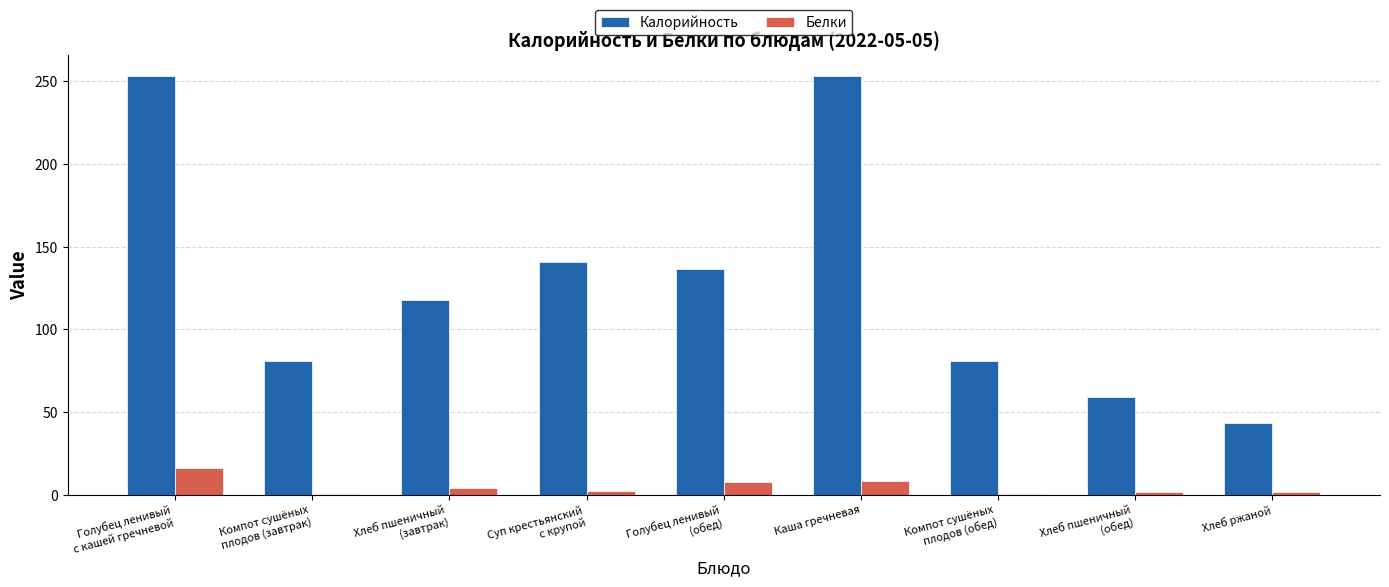

Count the number of data series in this chart.

2